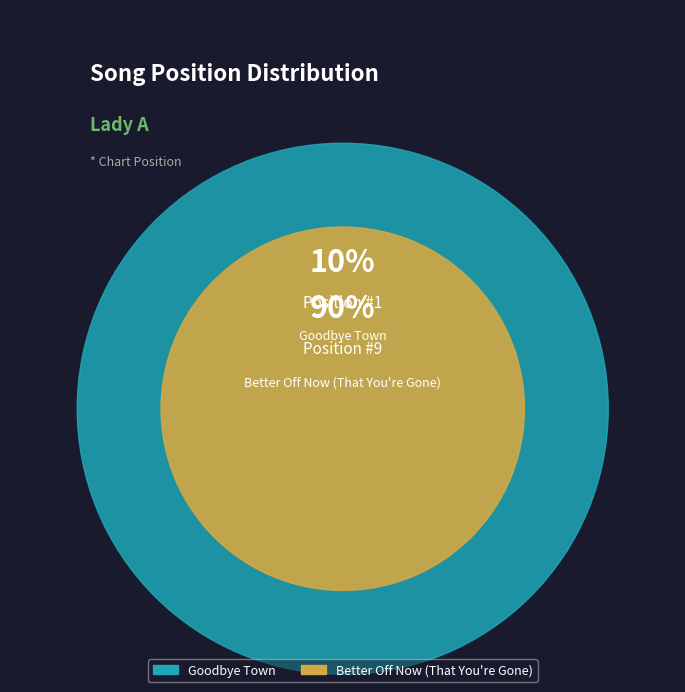

Does Goodbye Town represent more than half of the total?

No